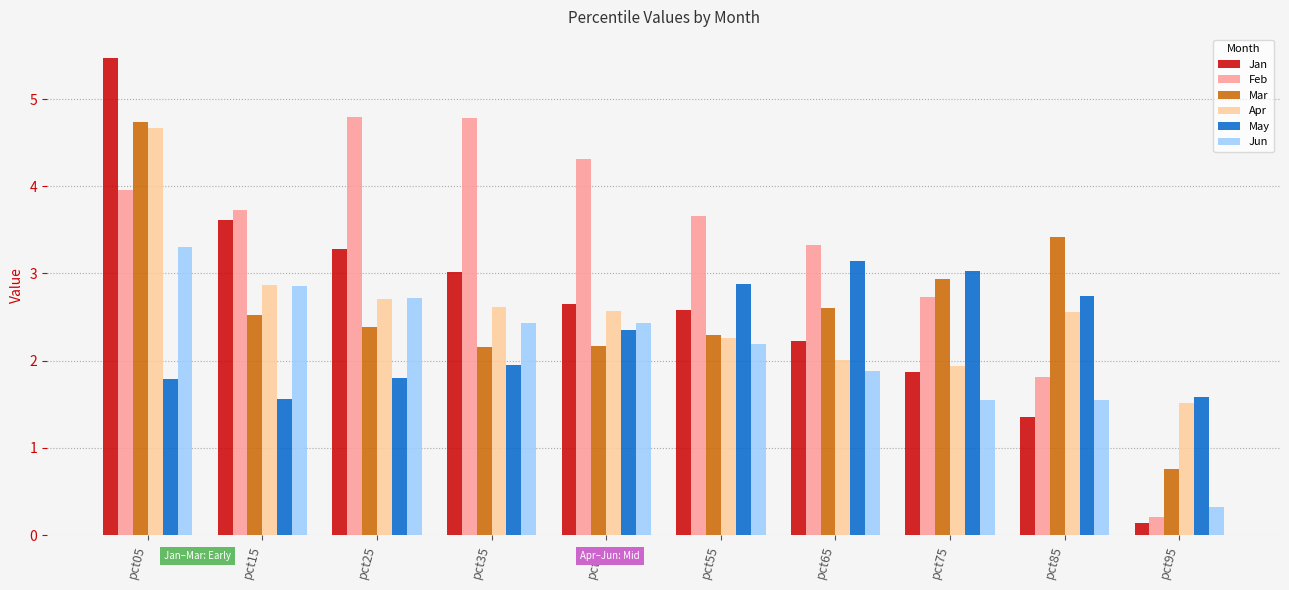

At which category is the sum across all series the highest?

pct05